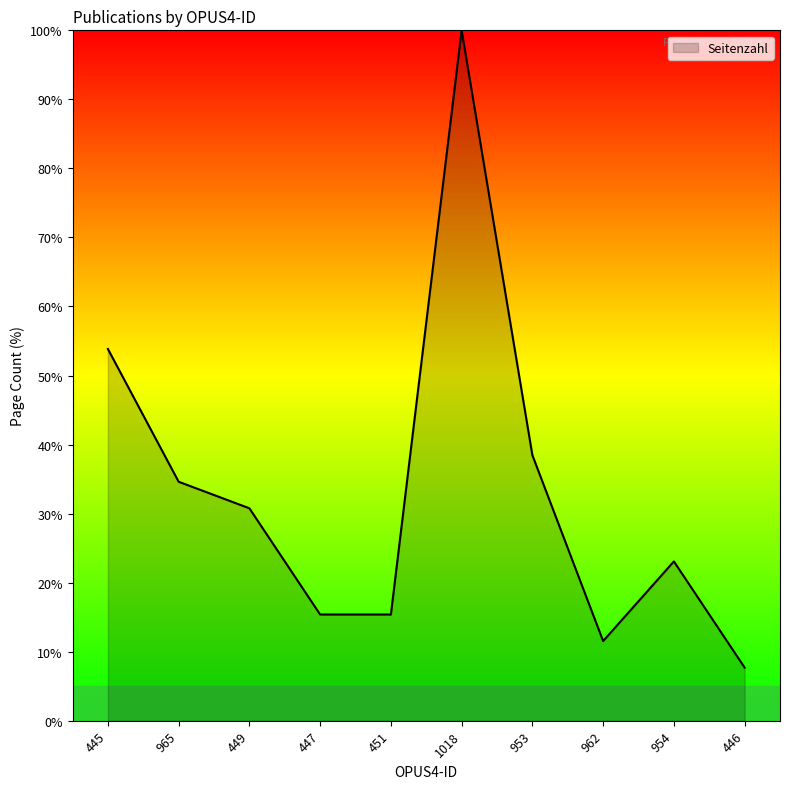

What is the difference between the maximum and minimum values?

92.3